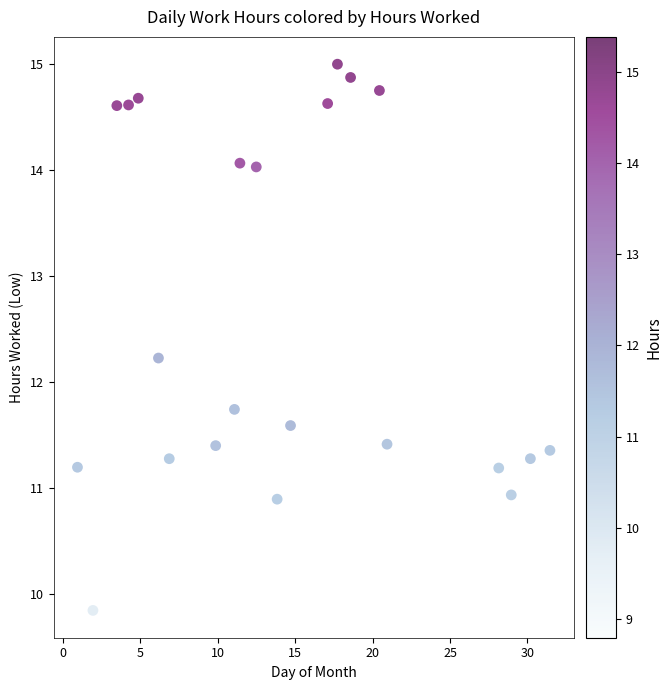

What is the range of X values (max minus min)?

30.5